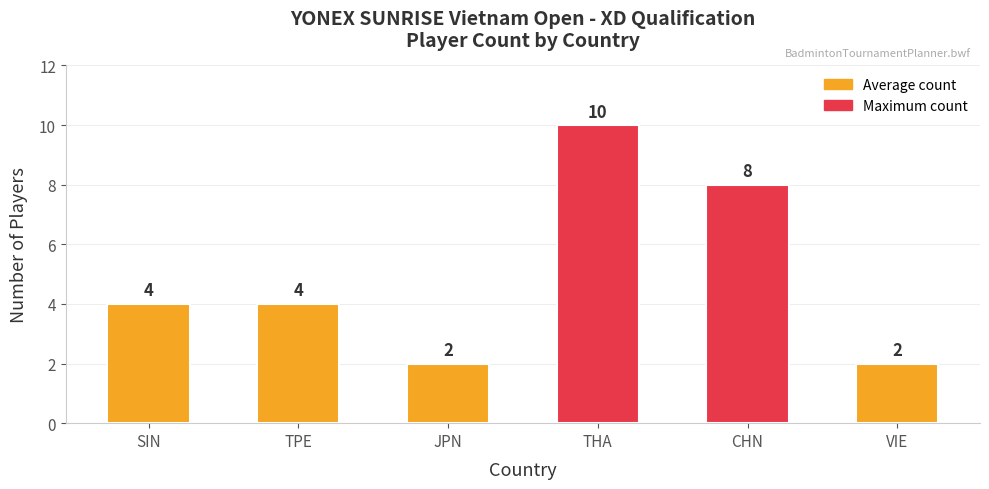

What is the label of the 4th bar from the right?

JPN